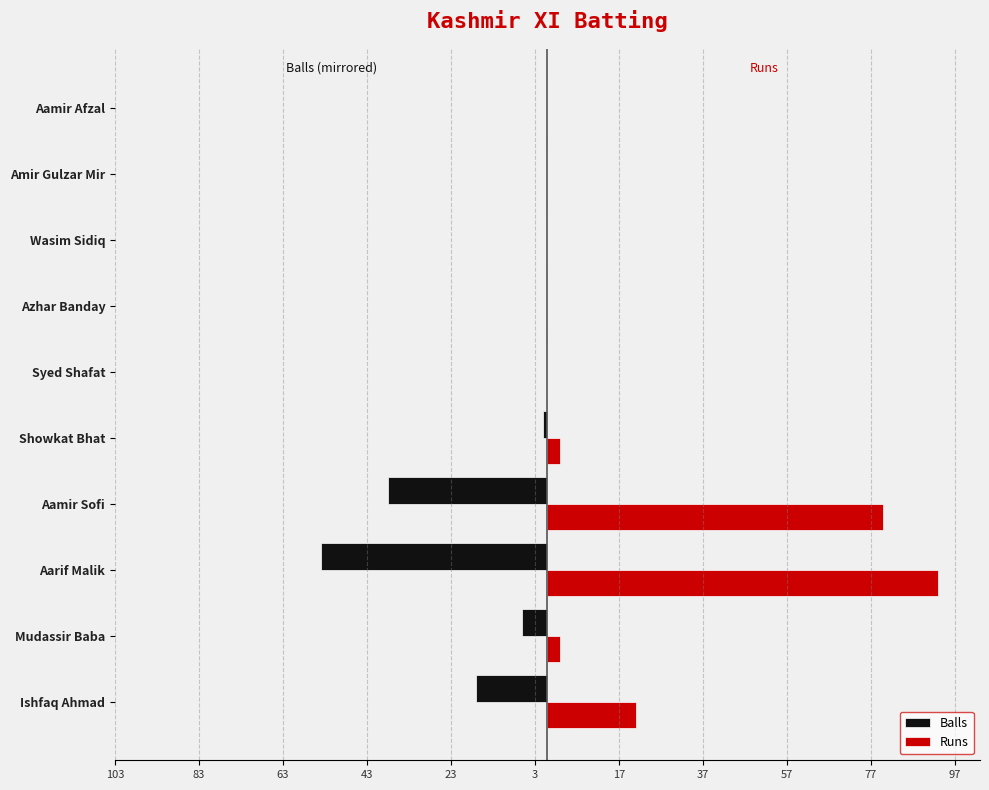

What are all the series names shown in the legend?

Balls, Runs